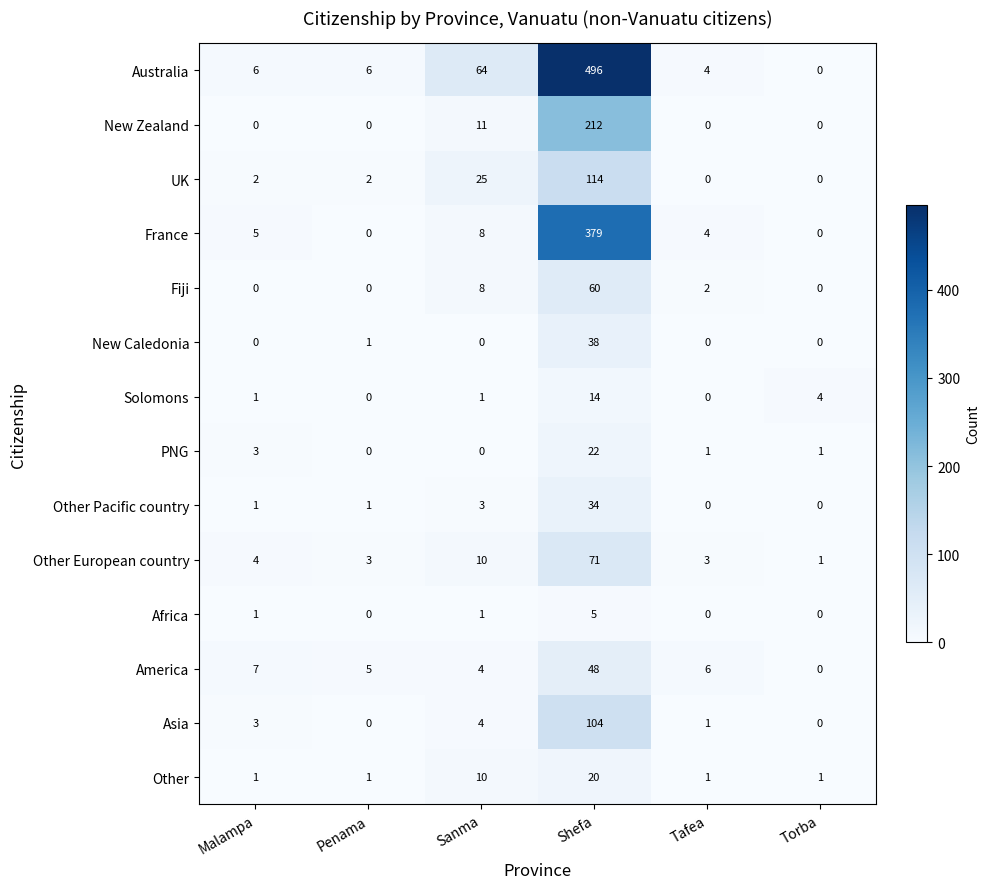

List the series in order of their peak value, lowest first.

Africa, Solomons, Other, PNG, Other Pacific country, New Caledonia, America, Fiji, Other European country, Asia, UK, New Zealand, France, Australia